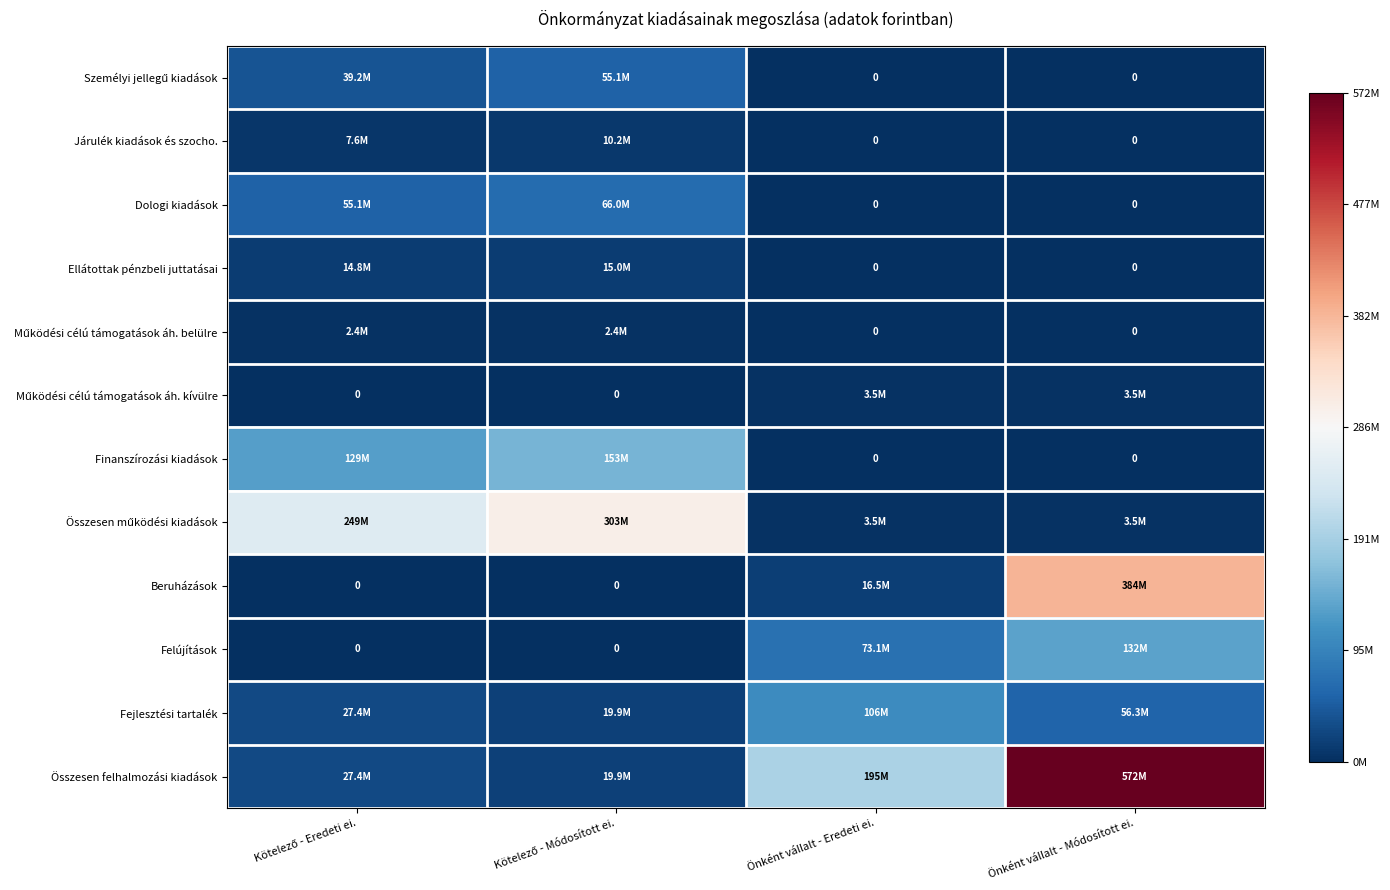

At which category does the chart reach its peak across all series?

Önként vállalt - Módosított ei.